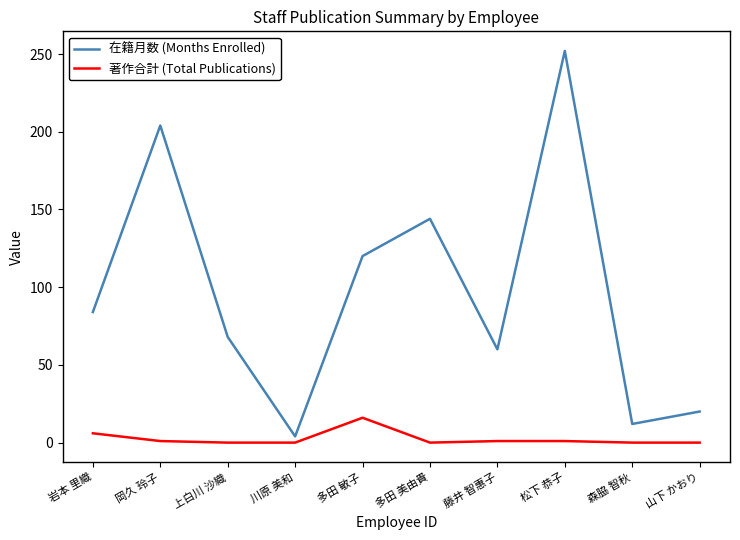

What is the average value of the 在籍月数 (Months Enrolled) series?

97